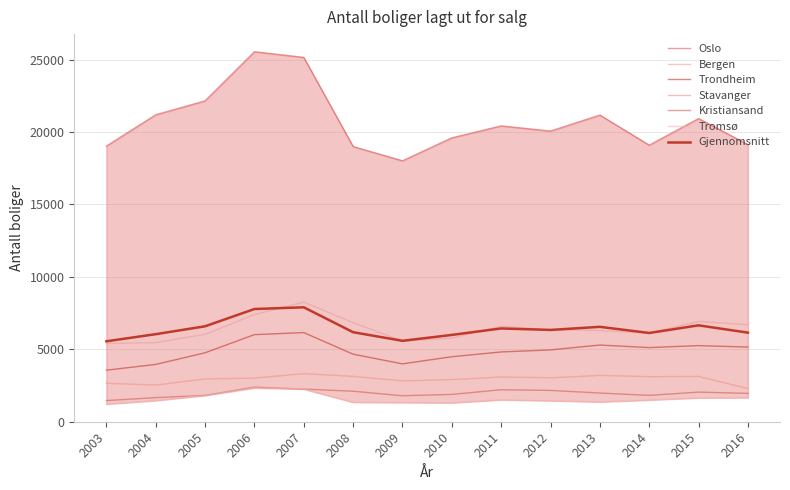

Which has a higher value, 2005 or 2006?

2006